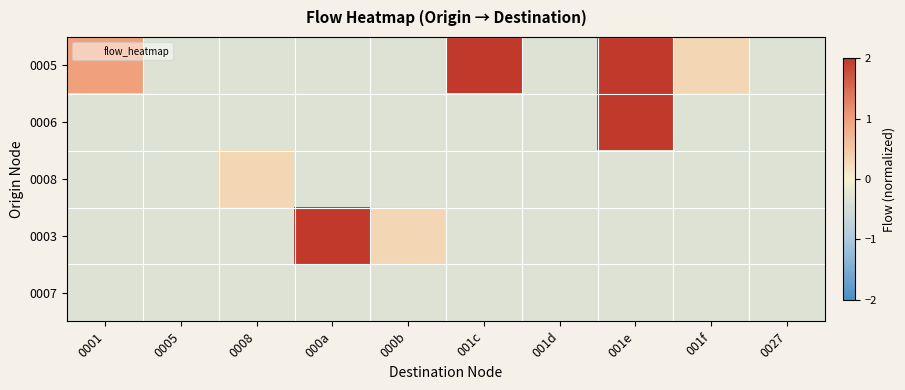

Which series has the largest total across all categories?

0005